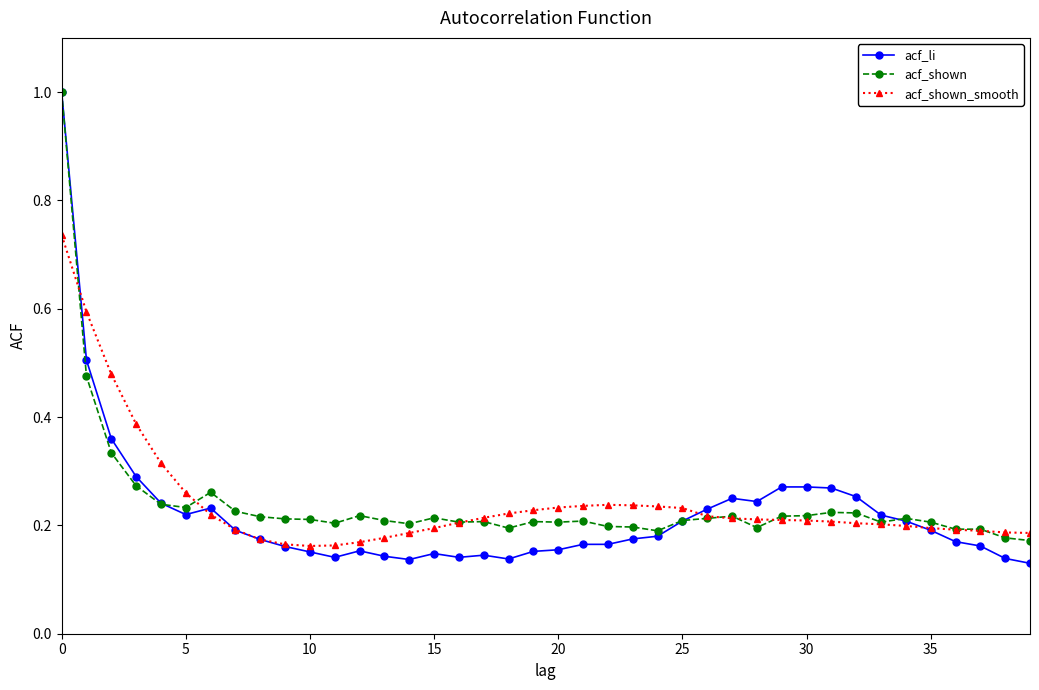

True or false: acf_li has more than 1 interior local peaks.

True